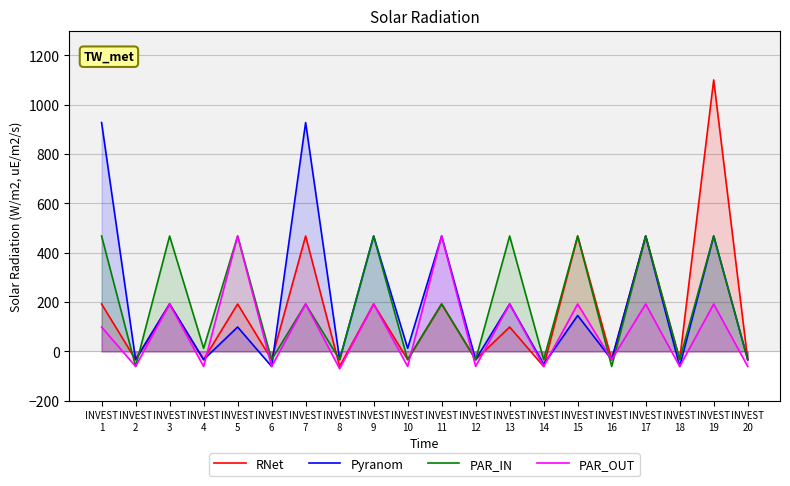

What is the difference between the maximum and minimum values in the PAR_IN series?

528.4